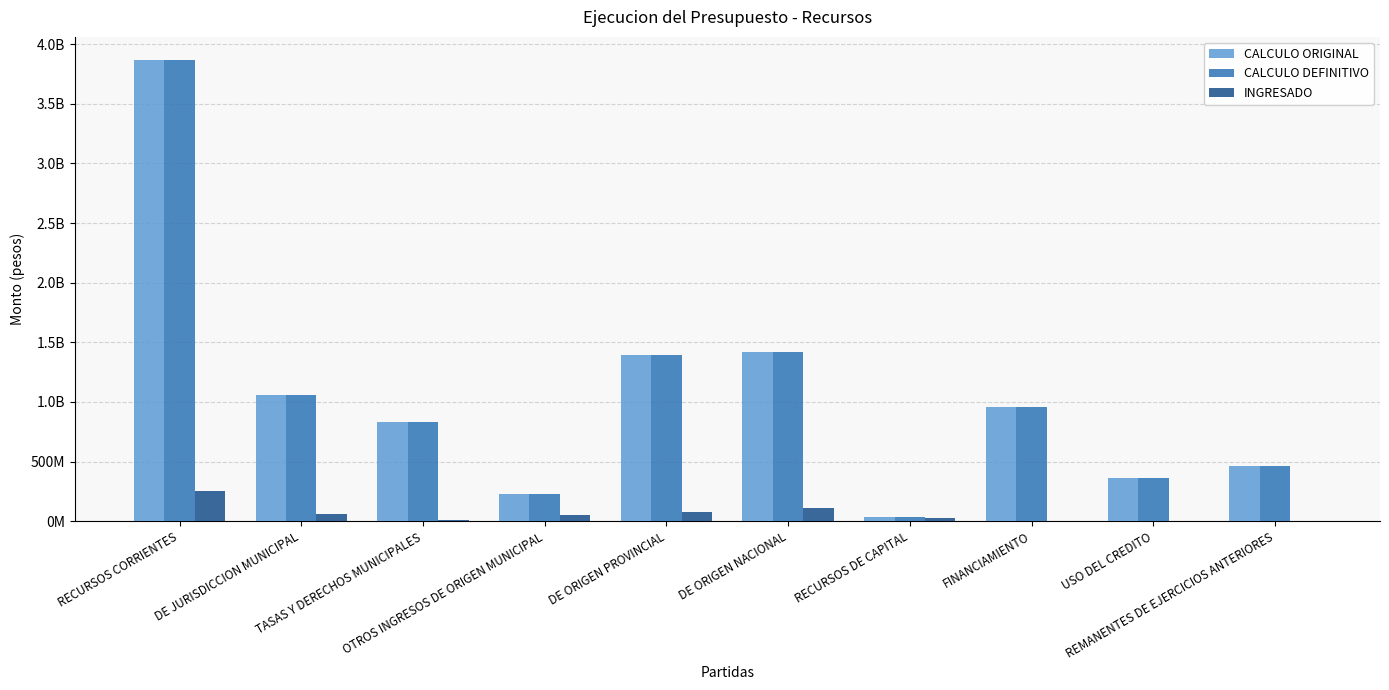

What are all the series names shown in the legend?

CALCULO ORIGINAL, CALCULO DEFINITIVO, INGRESADO